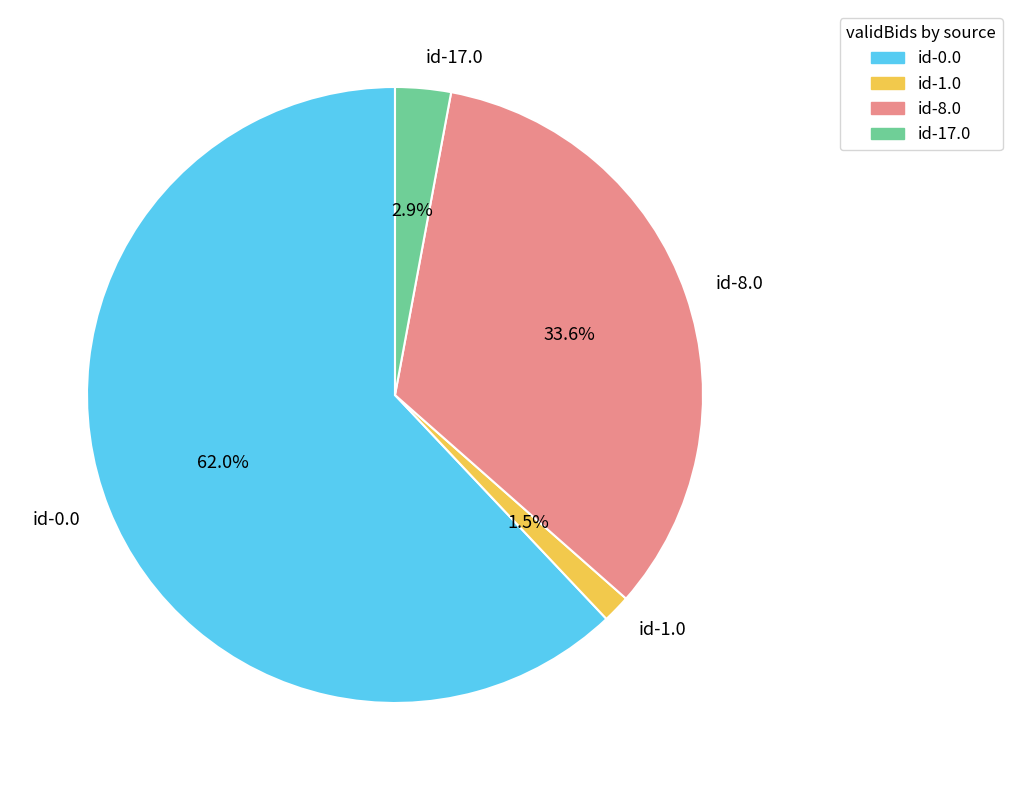

Is there any slice that represents more than half of the pie?

Yes